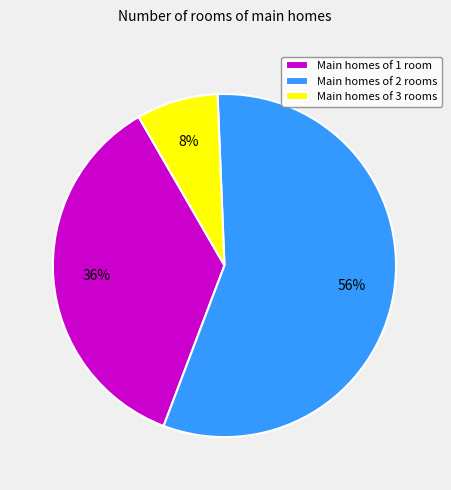

To the nearest percent, what is the average slice percentage?

33%